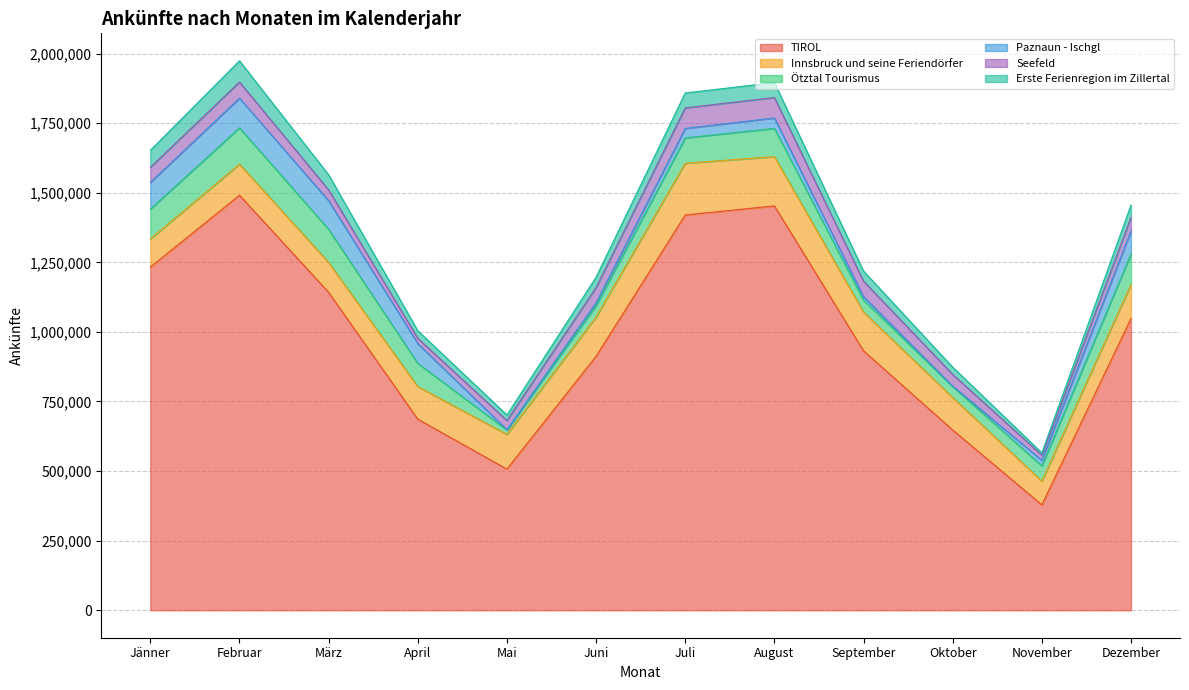

Where does the Ötztal Tourismus series first go above 91082?

Jänner